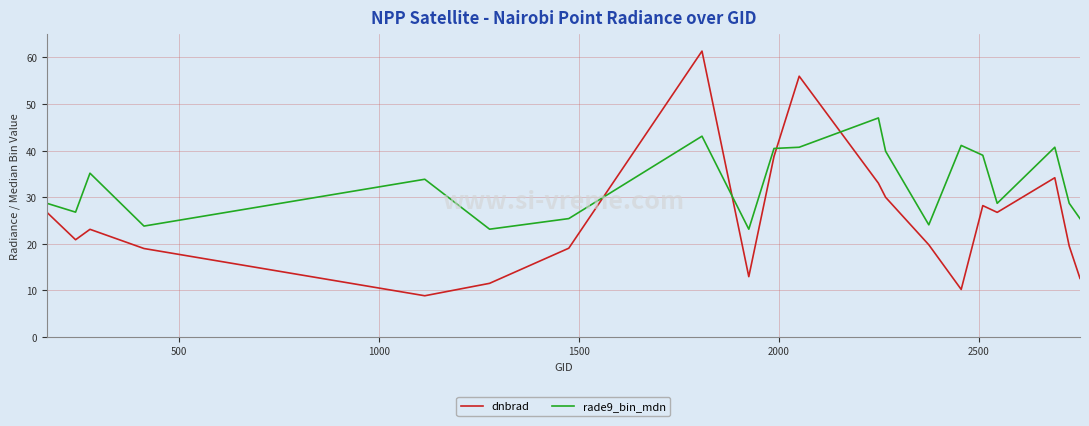

What is the difference between the maximum and second lowest values in the dnbrad series?

51.2